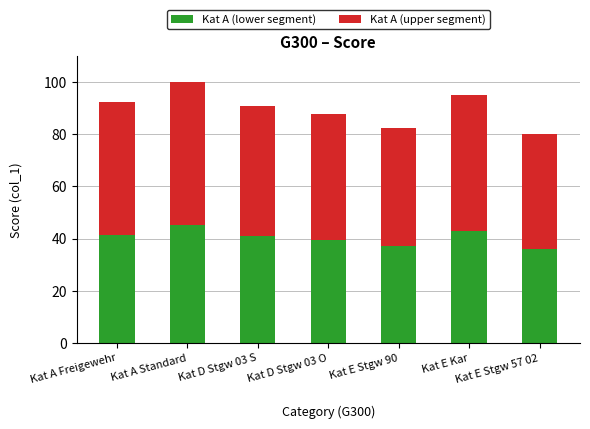

How many bars are there in total?

7